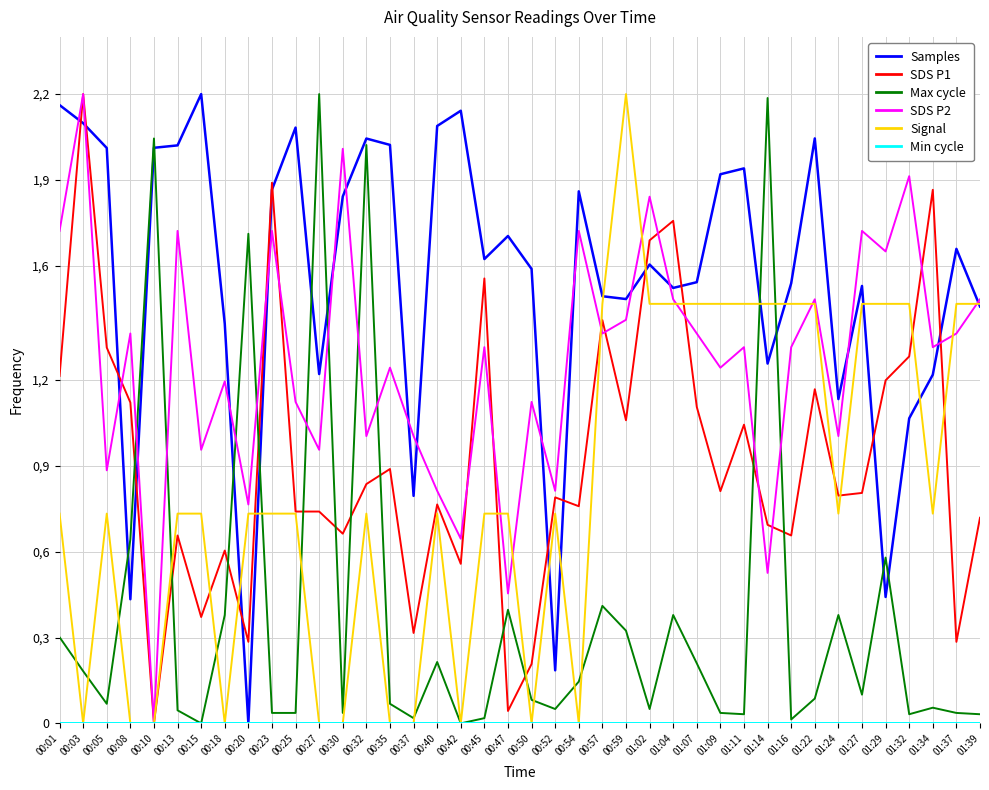

True or false: Samples has a value of 1.9 at 00:54.

True